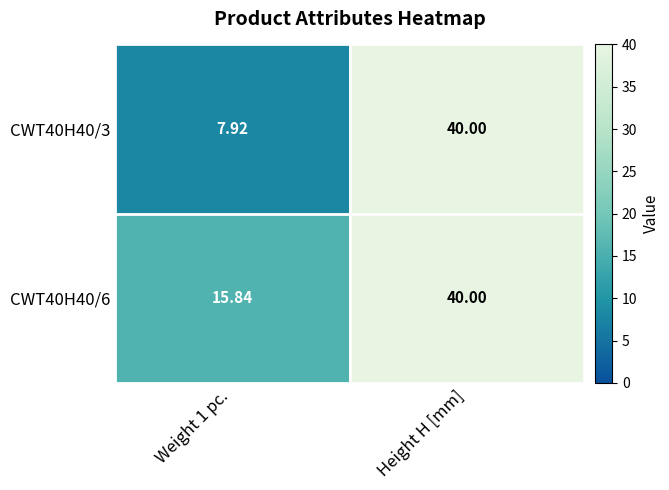

Which category has the highest value in the CWT40H40/6 series?

Height H [mm]